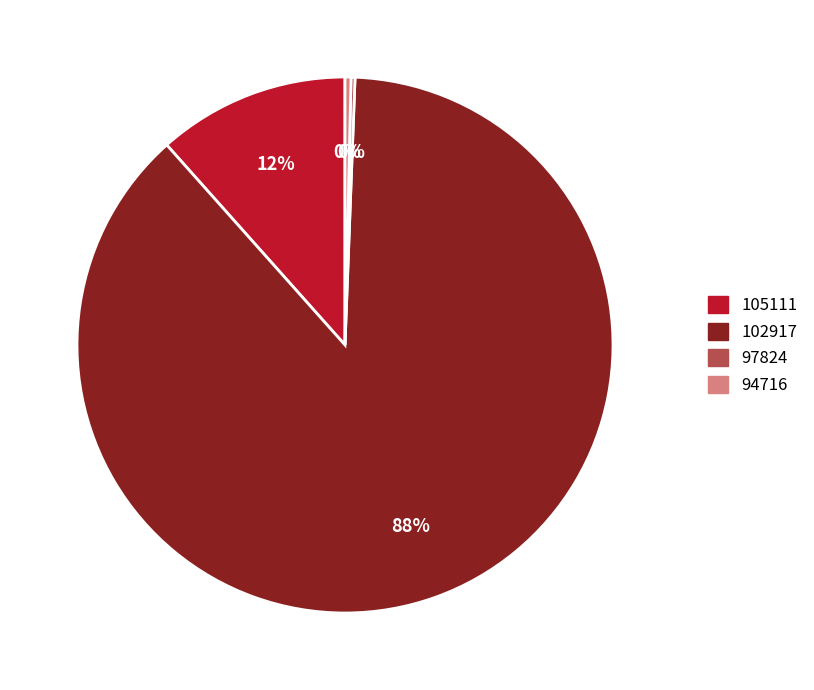

True or false: 102917 accounts for 75% of the total.

False